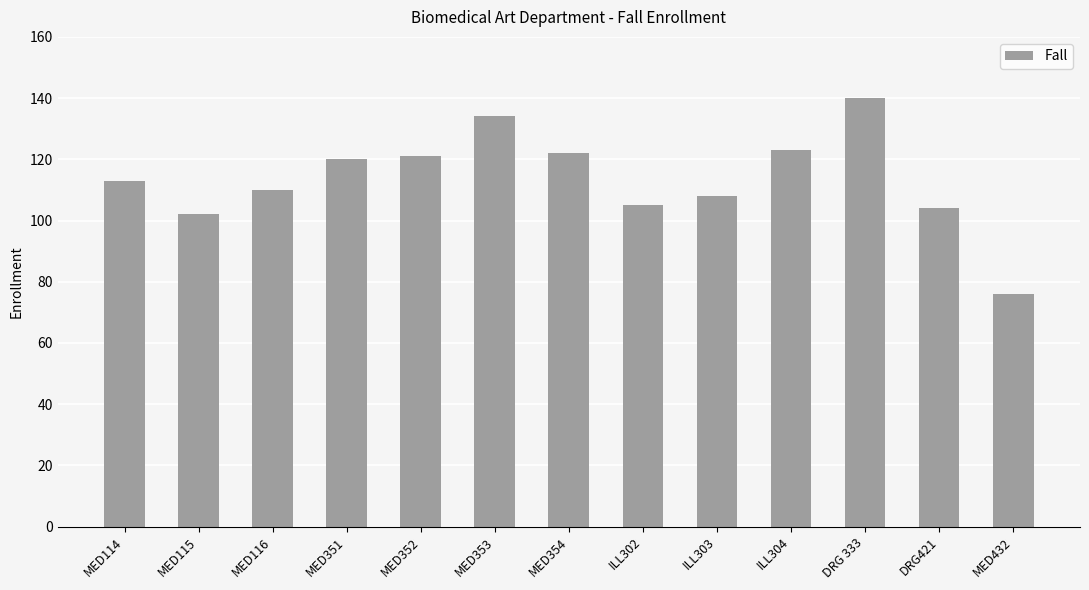

Are the bars grouped side by side (vs. stacked)?

No